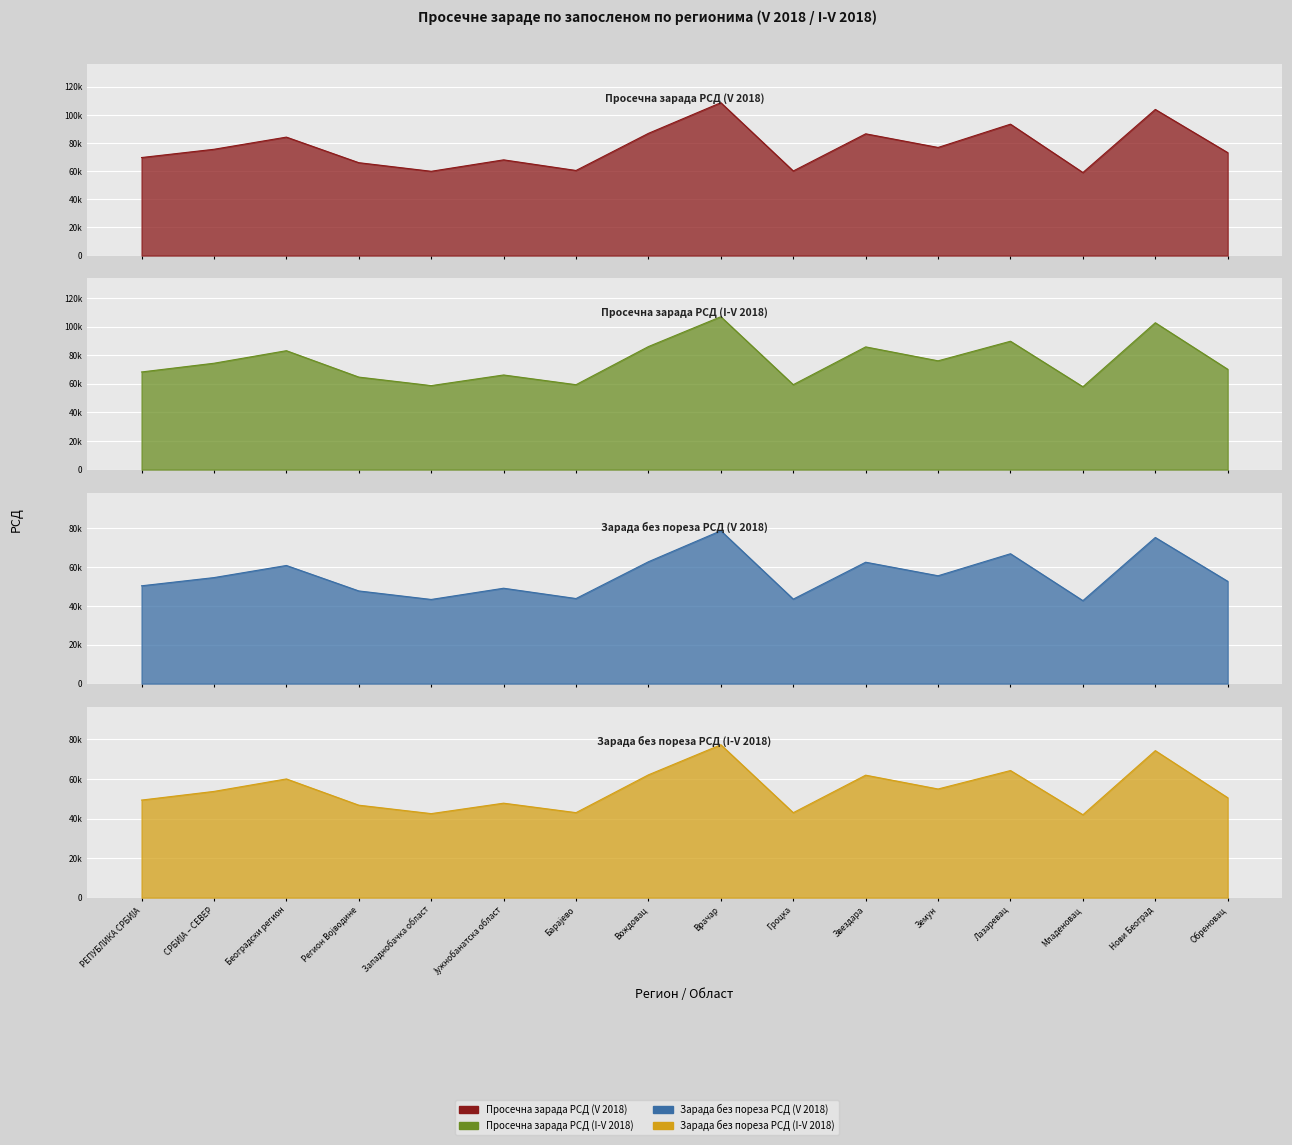

The value of Зарада без пореза РСД (I-V 2018) at Звездара is 17154. True or false?

False